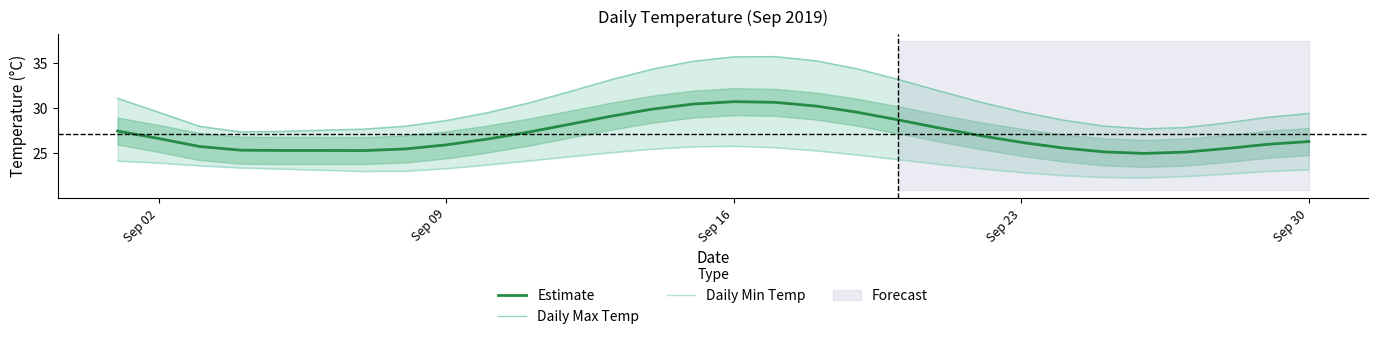

The Estimate series shows 26.6 at Sep 02. True or false?

True